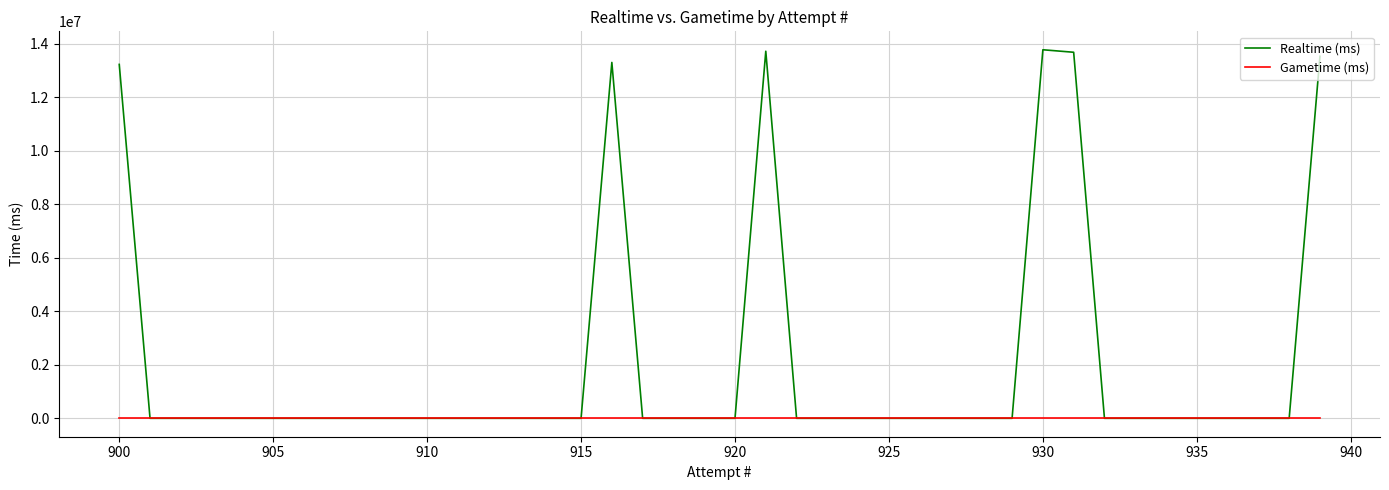

Which series has the widest spread of values?

Realtime (ms)